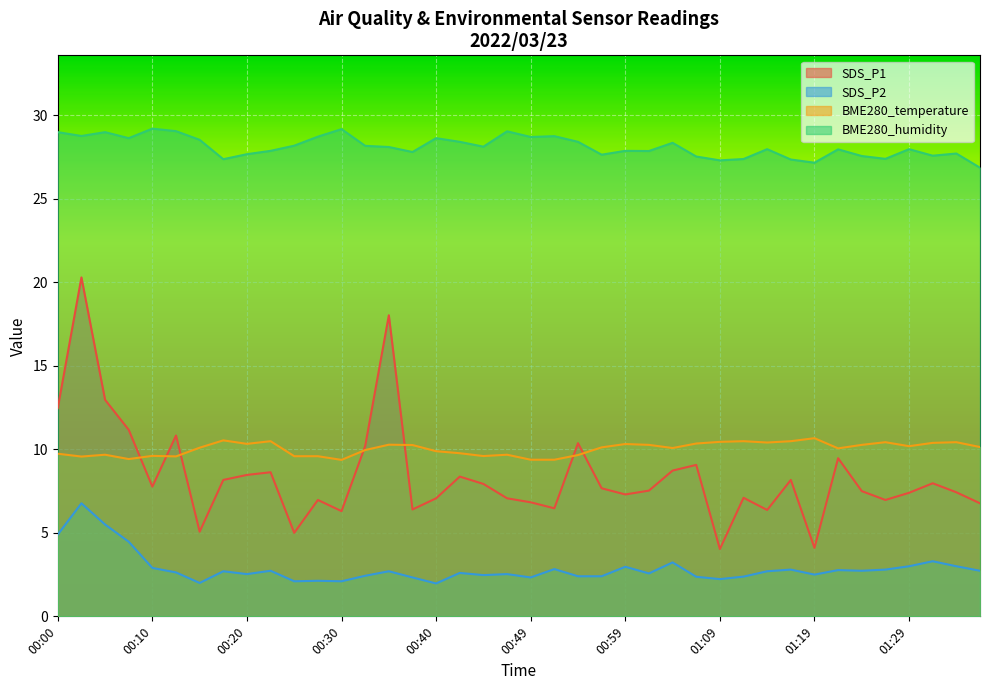

Which category has the lowest value across all series?

00:40